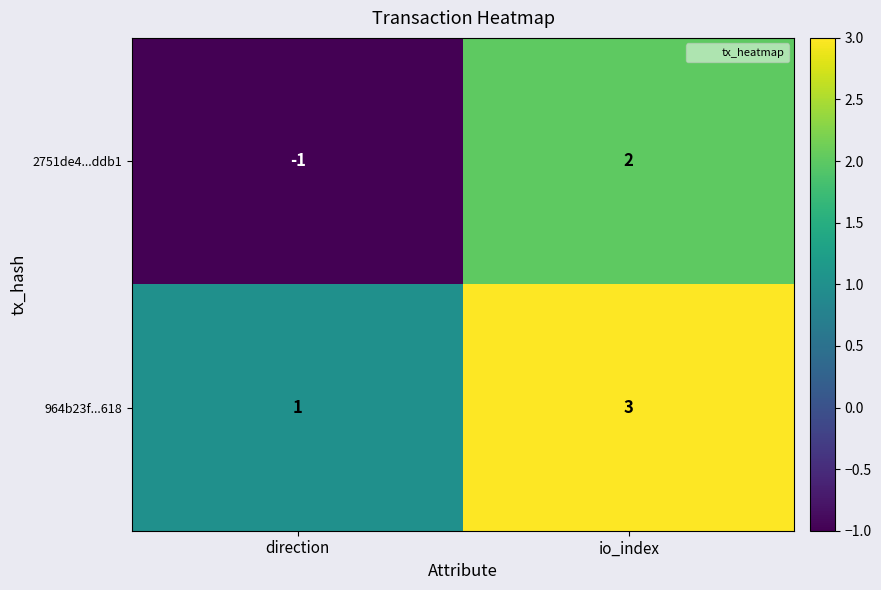

What is the sum of the 964b23f...618 values at direction and io_index?

4